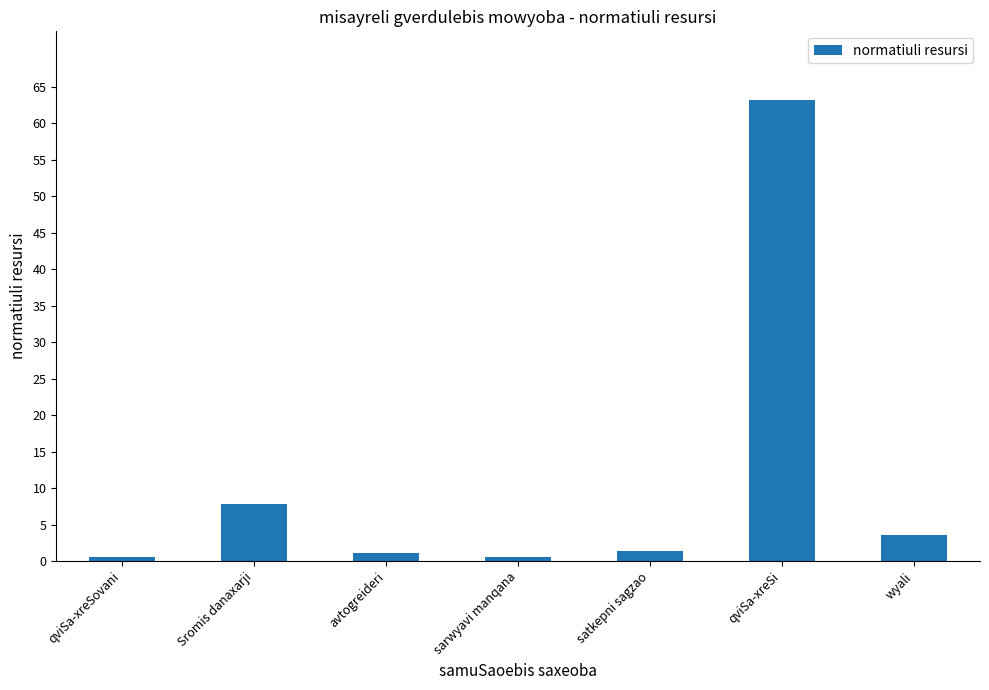

What position from the left is Sromis danaxarji?

2